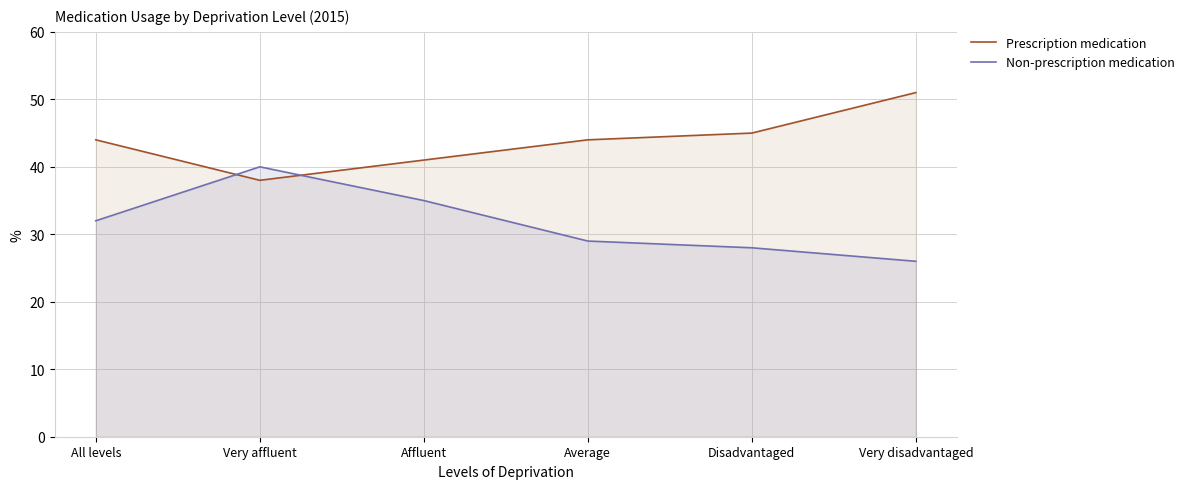

Is the value of Non-prescription medication at Very affluent greater than the value of Prescription medication at Affluent?

No